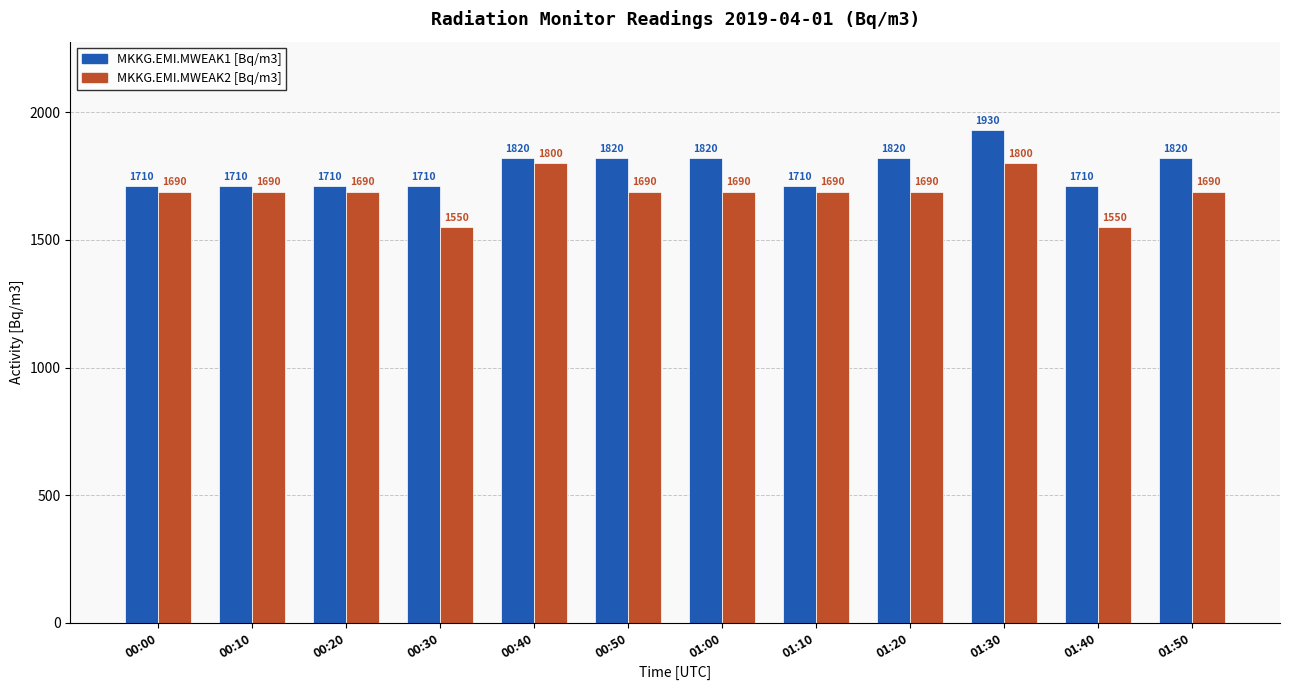

Is the value of MKKG.EMI.MWEAK1 [Bq/m3] at 00:00 greater than the value of MKKG.EMI.MWEAK2 [Bq/m3] at 00:10?

Yes